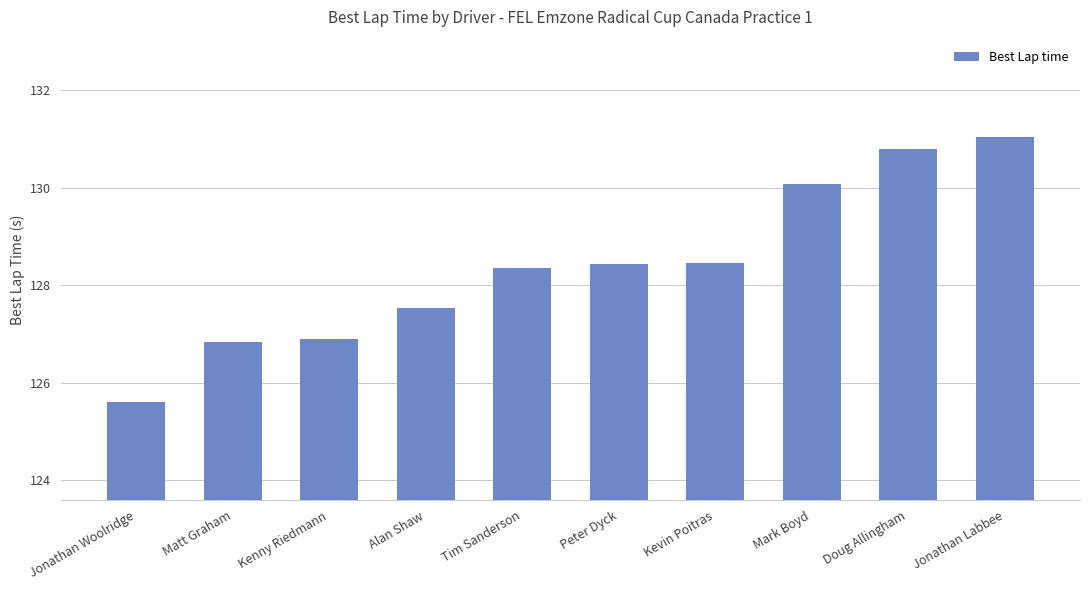

How many series are shown in this chart?

1